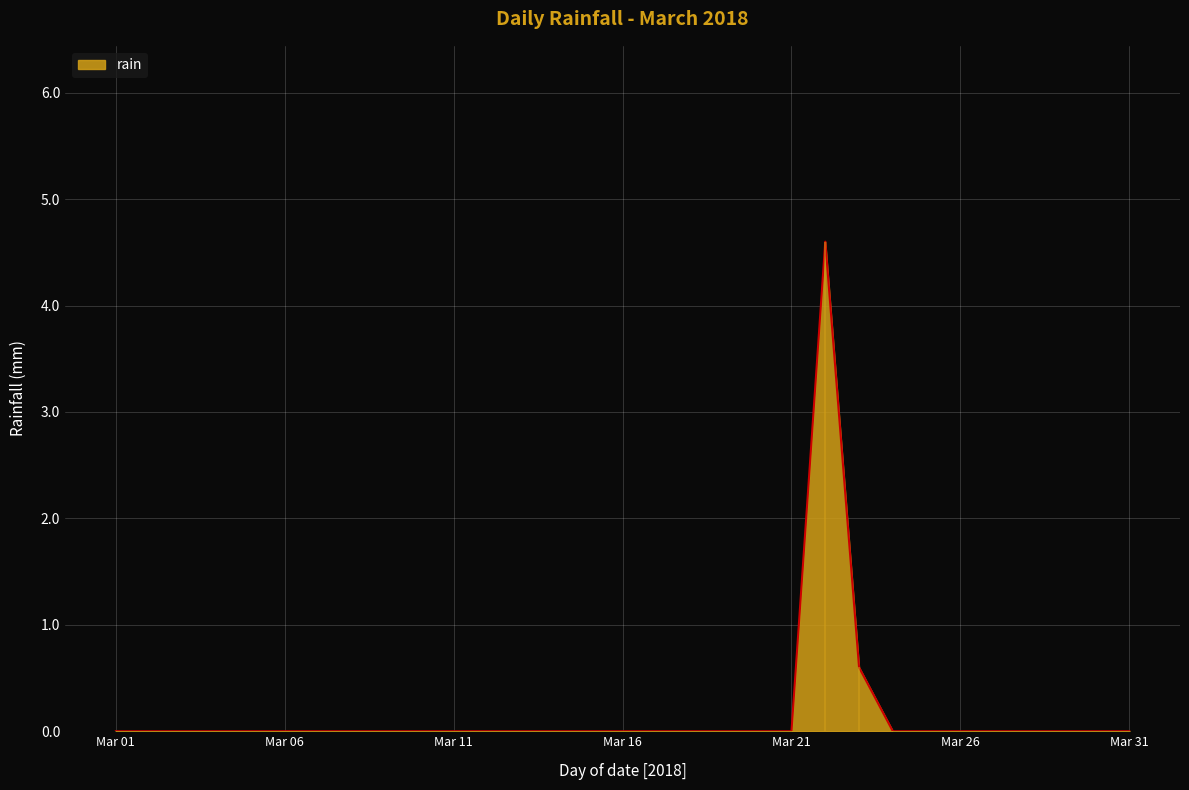

Where is the first local maximum?

2018-03-22